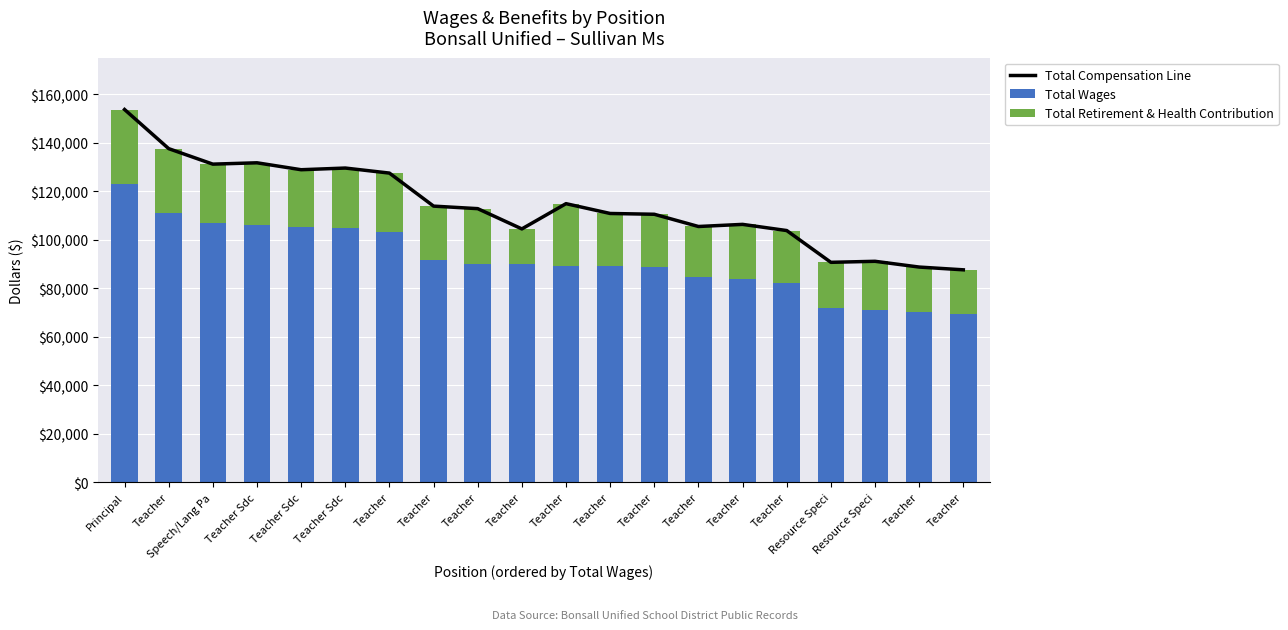

Reading left to right, extract all data points from this chart.

Total Compensation Line: 153638	137501	131113	131667	128808	129501	127423	113804	112762	104408	114816	110772	110446	105402	106277	103730	90631	91055	88681	87541
Total Wages: 122961	111128	106972	106160	105375	104725	103049	91547	89897	89865	89268	89254	88793	84516	83593	82037	71739	70989	70163	69165
Total Retirement & Health Contribution: 30677	26373	24141	25507	23433	24776	24374	22257	22865	14543	25548	21518	21653	20886	22684	21693	18892	20066	18518	18376